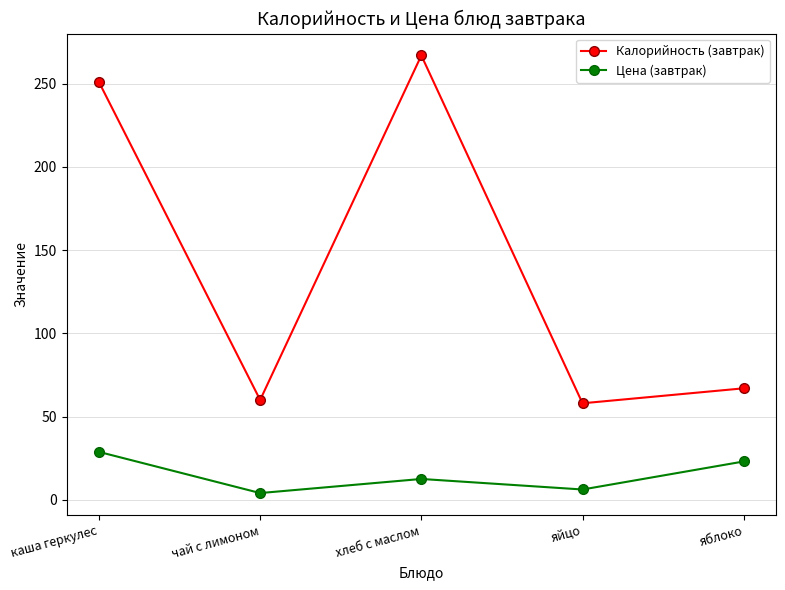

What is the greatest value displayed?

267.0